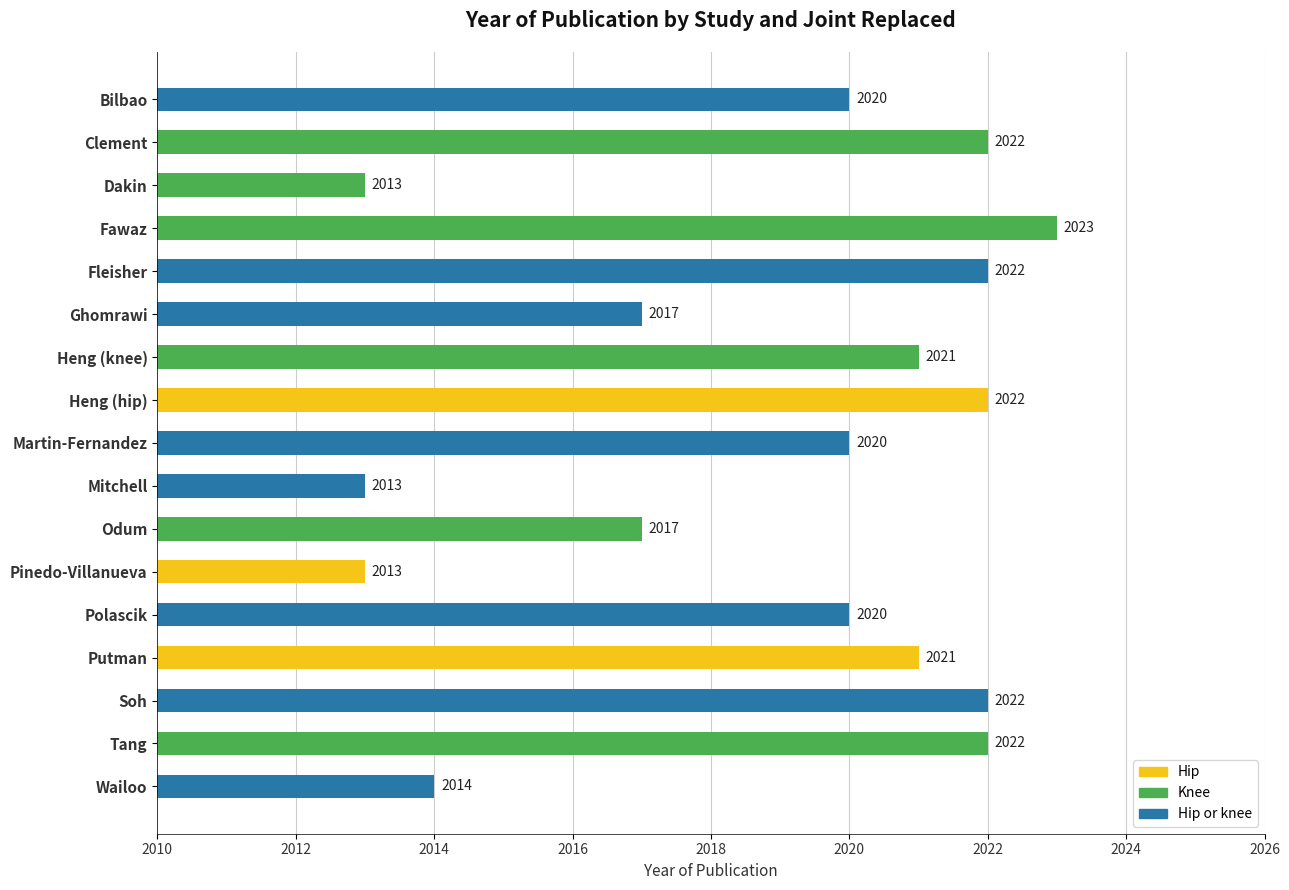

The value at Putman is 2021. True or false?

True